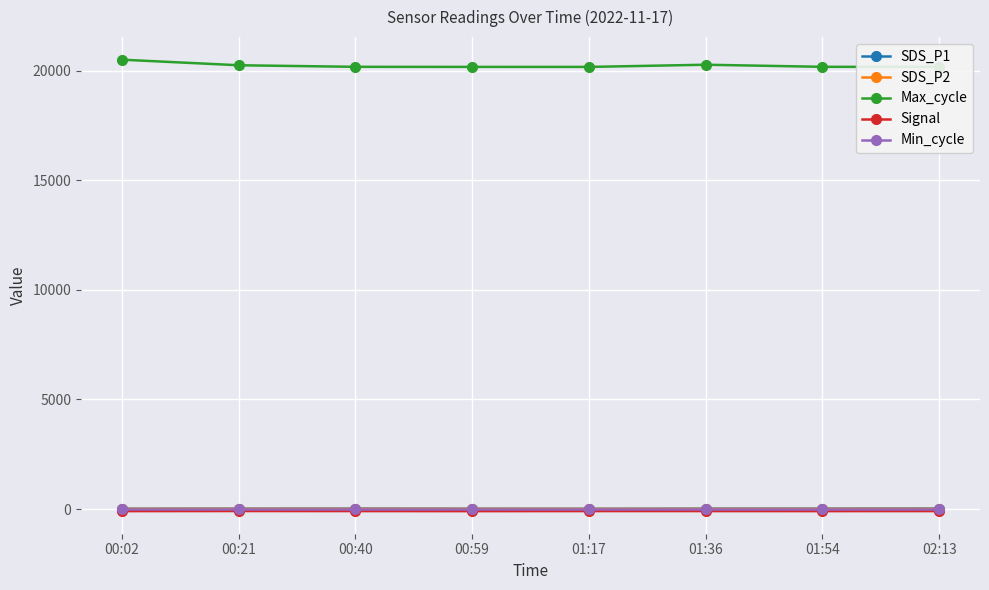

What is the label of the 6th point from the right?

00:40